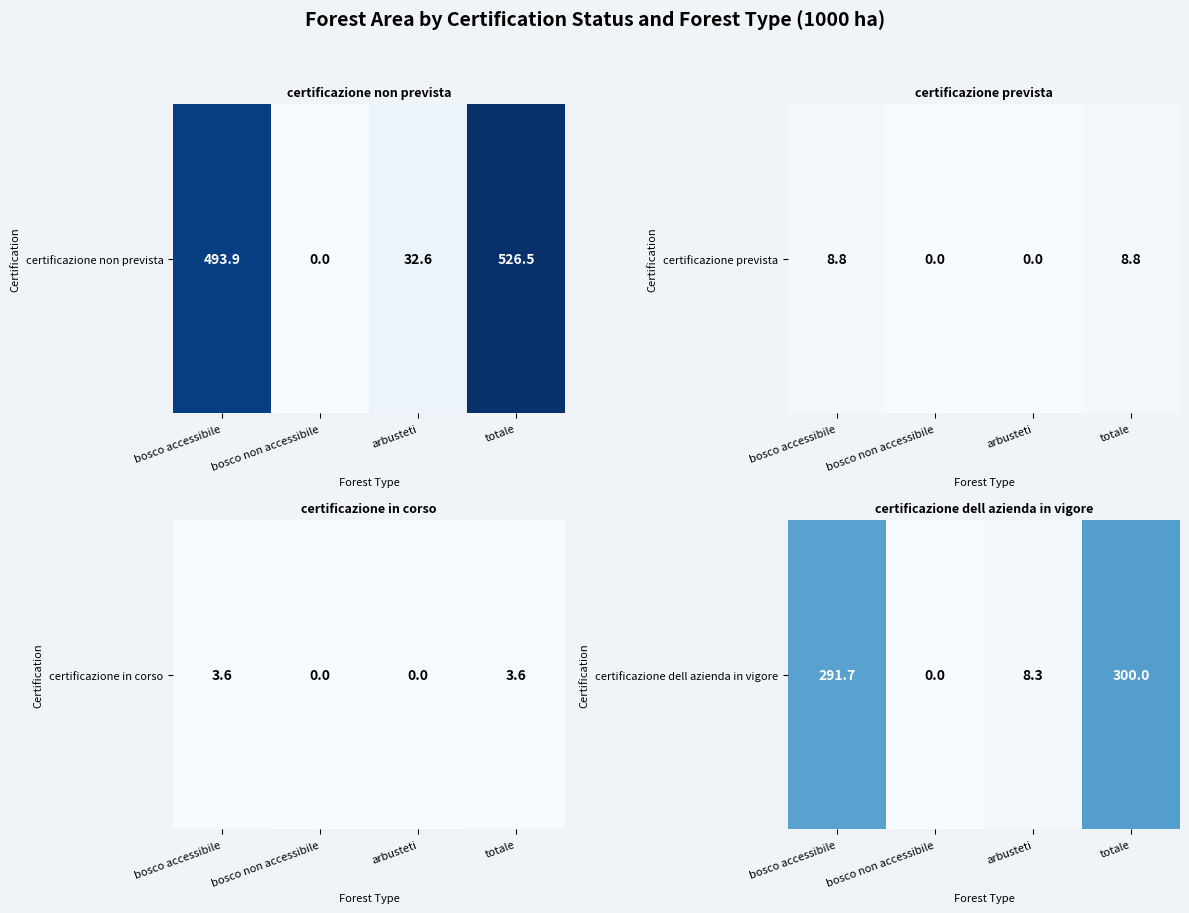

Reading right to left, transcribe all the data shown in this chart.

totale=300.0	arbusteti=8.3	bosco non accessibile=0.0	bosco accessibile=291.7